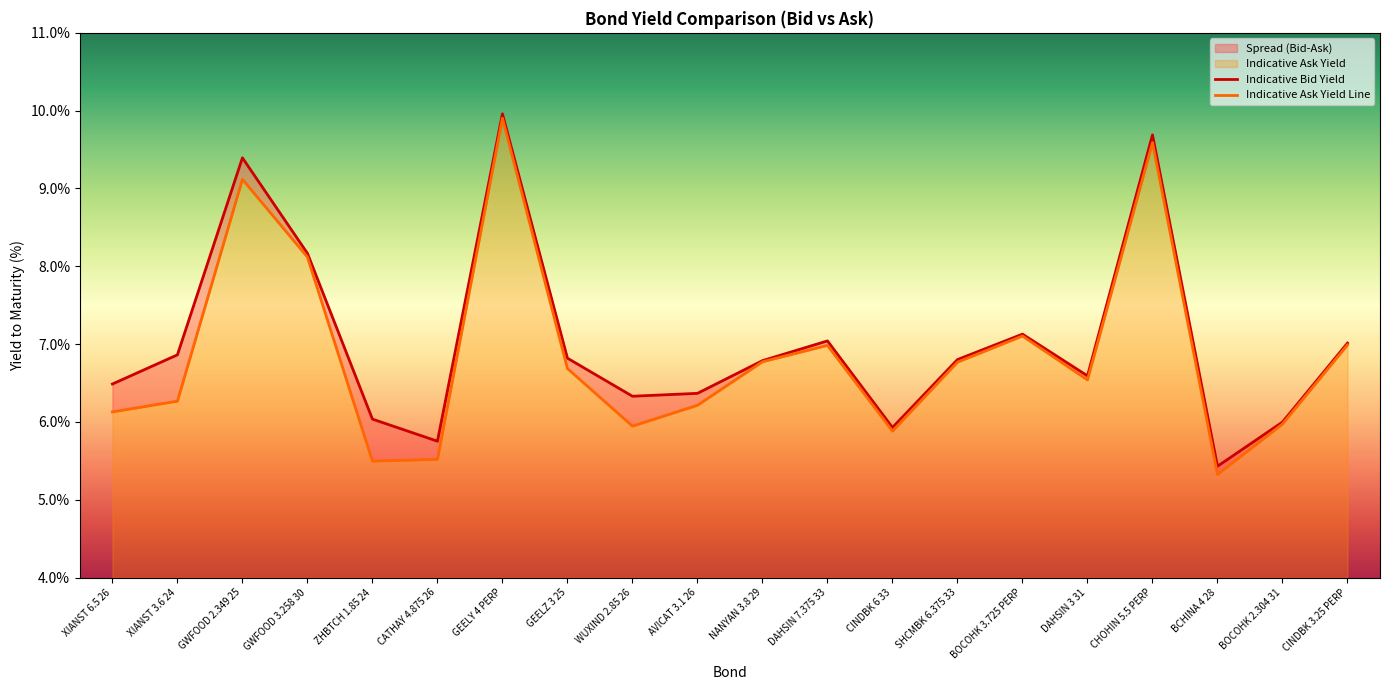

Is it true that Indicative Bid Yield equals 8.2 at GWFOOD 3.258 30?

True